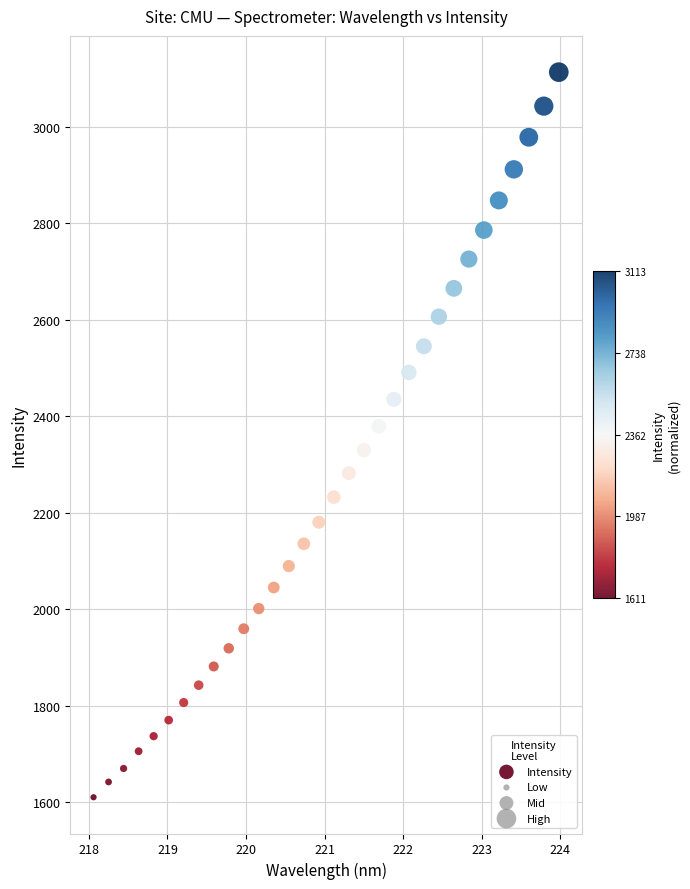

What is the range of Y values (max minus min)?

1502.6